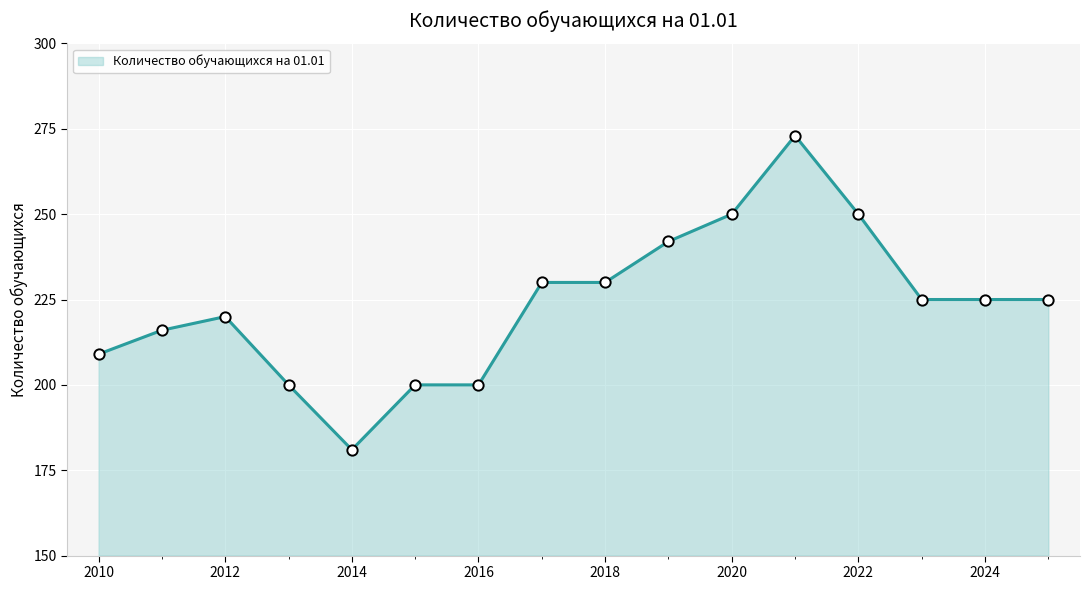

What is the smallest value displayed?

181